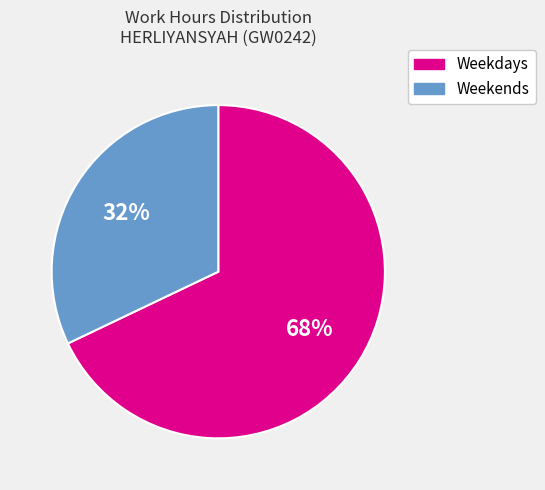

To the nearest percent, what is the average slice percentage?

50%